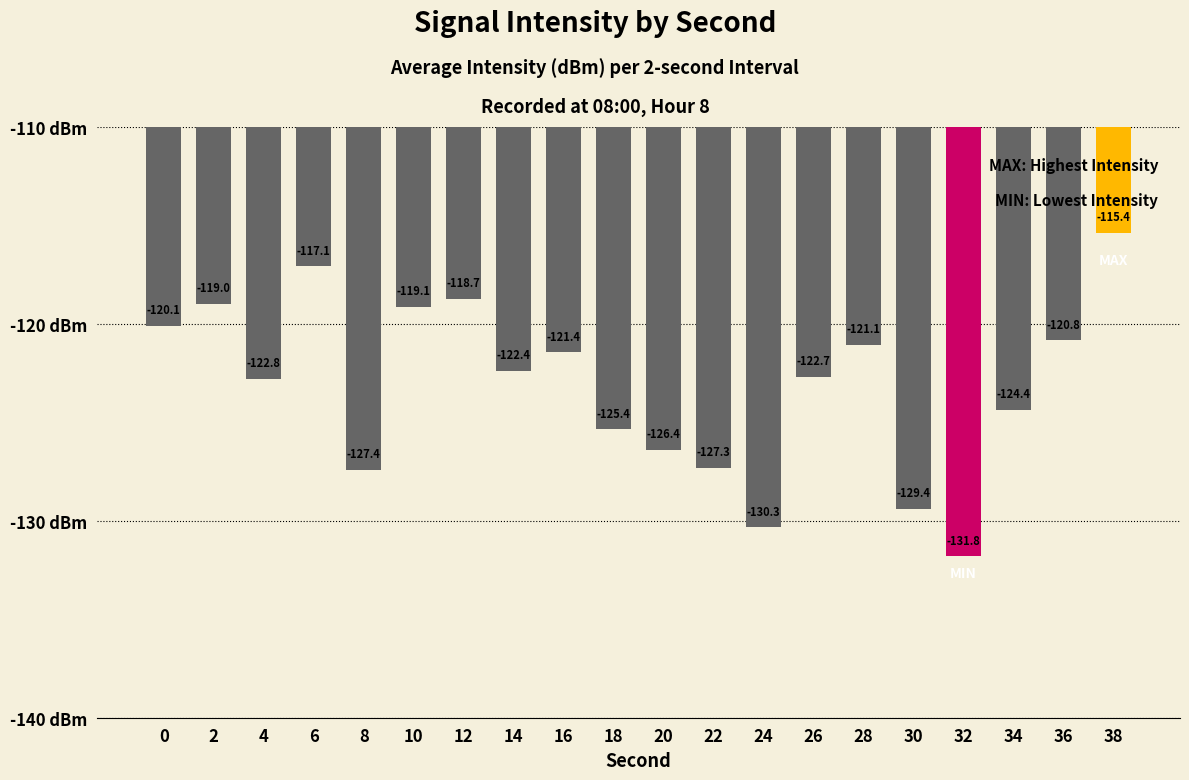

What is the change in value from 12 to 14?

-3.6